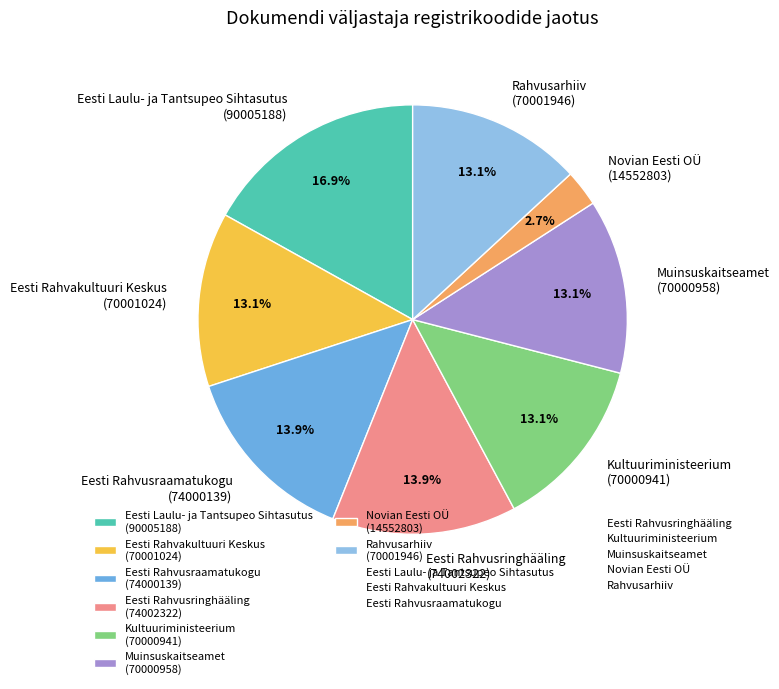

What portion of the pie excludes Rahvusarhiiv?

86.9%